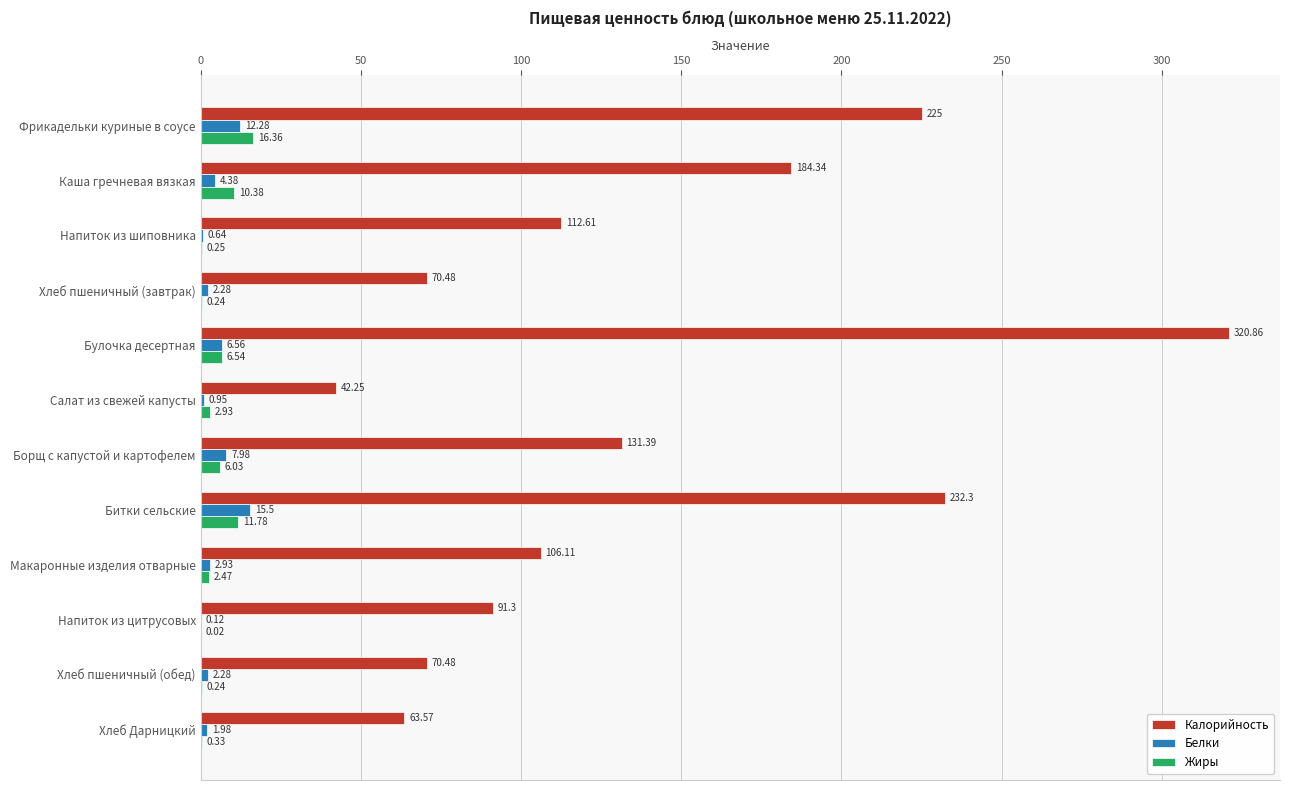

Which category has the highest value in the Жиры series?

Фрикадельки куриные в соусе